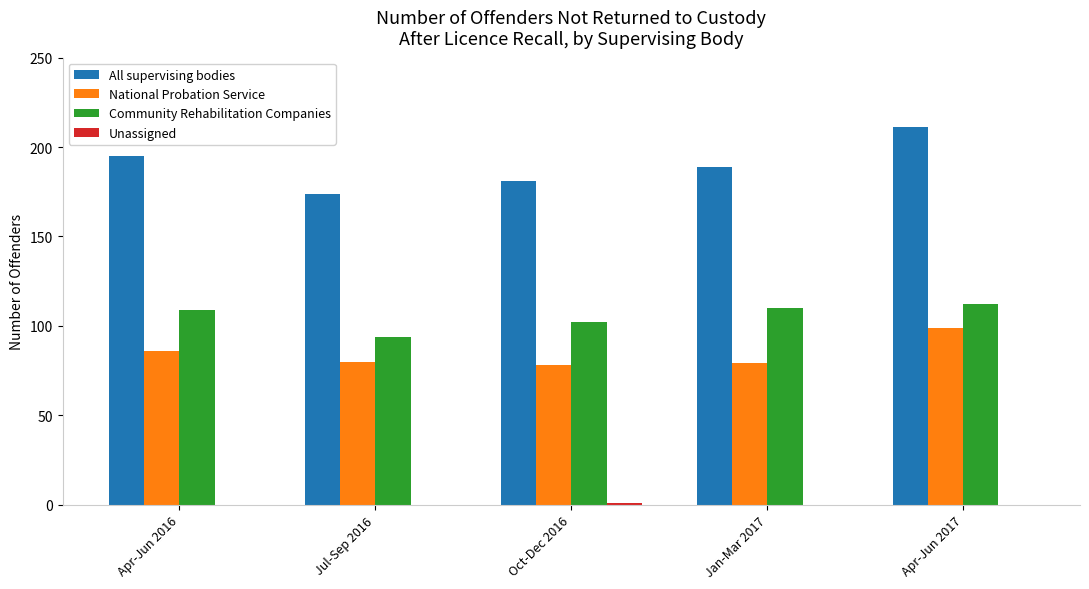

The value of Community Rehabilitation Companies at Apr-Jun 2016 is 151. True or false?

False